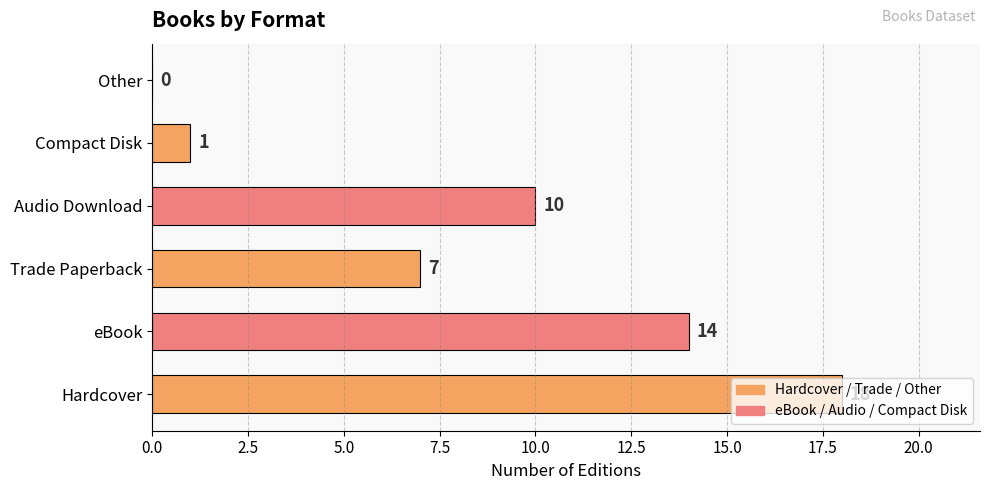

Which has a higher value, Compact Disk or Hardcover?

Hardcover